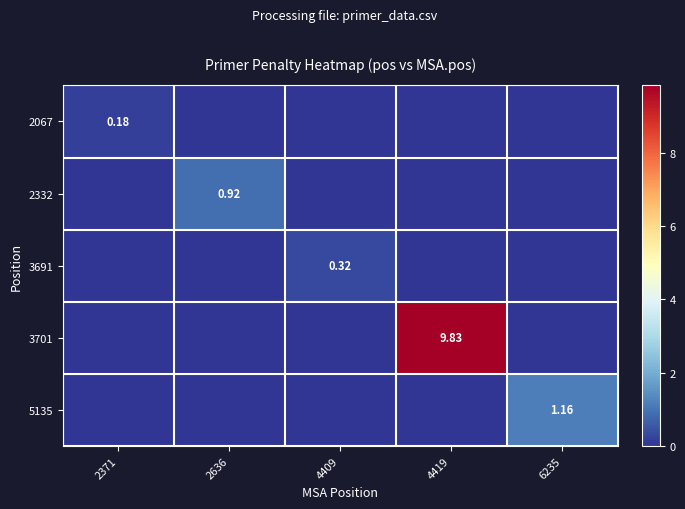

At 4419, list the series in order from smallest to largest.

2067, 2332, 3691, 5135, 3701